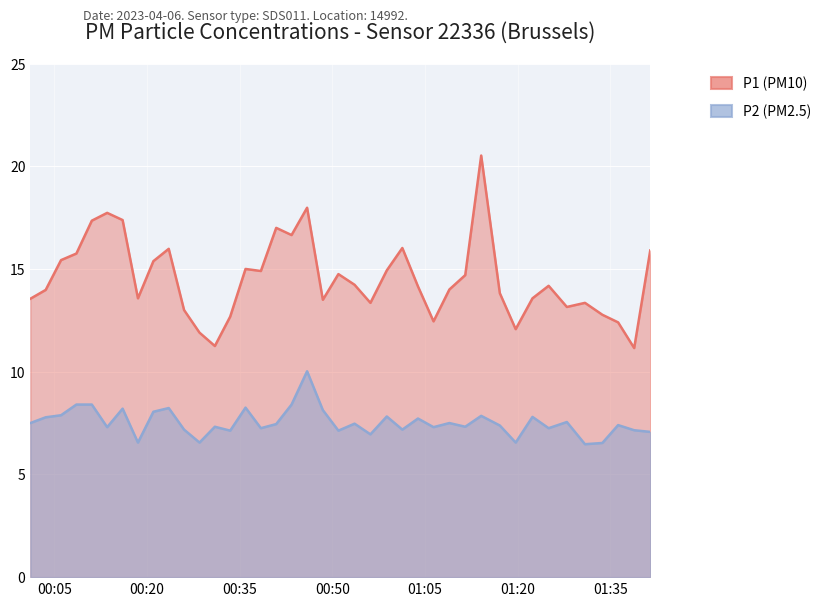

In P2, how many points are higher than both neighbors (excluding endpoints)?

13